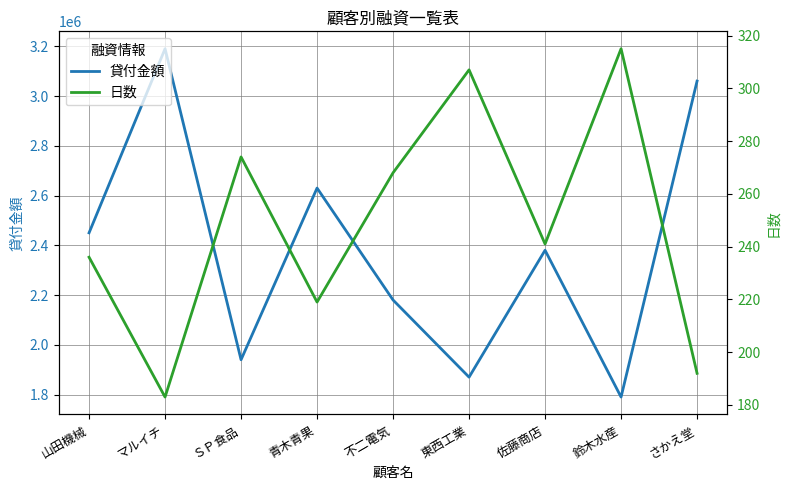

Rank the categories by 貸付金額 value from highest to lowest.

マルイチ, さかえ堂, 青木青果, 山田機械, 佐藤商店, 不二電気, ＳＰ食品, 東西工業, 鈴木水産